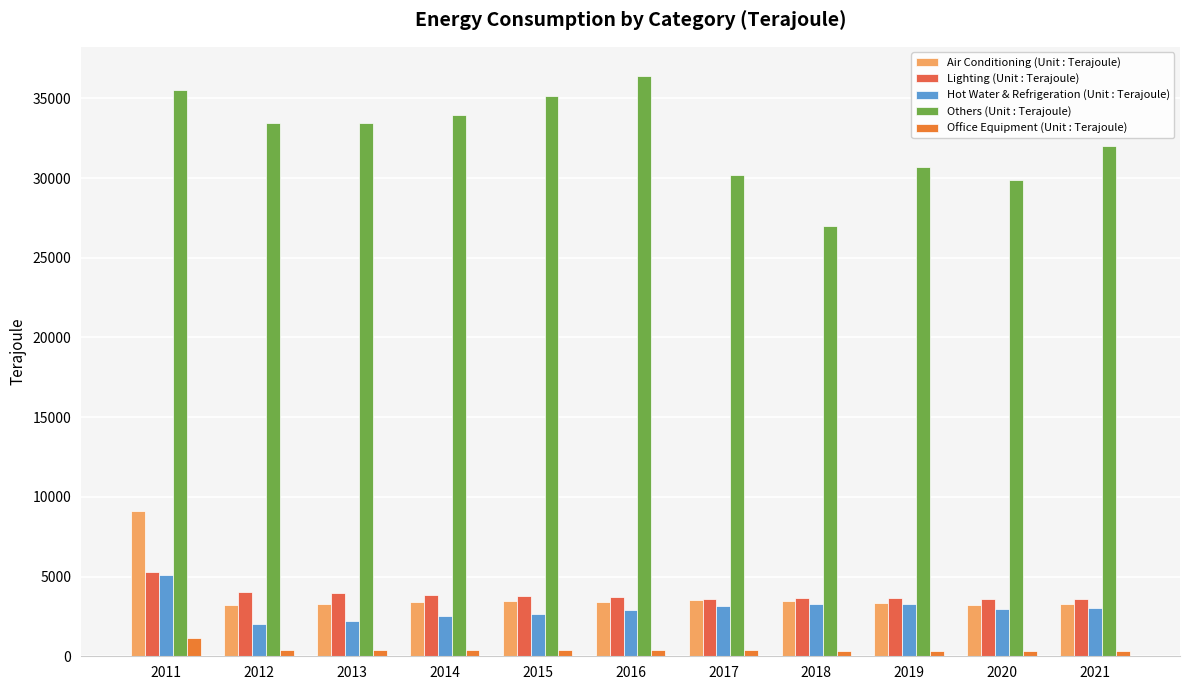

True or false: Hot Water & Refrigeration (Unit : Terajoule) has a value of 2647 at 2015.

True